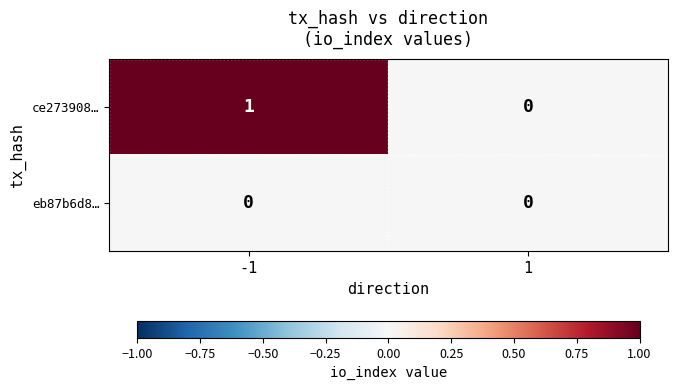

Is the value of eb87b6d8… at 1 greater than the value of ce273908… at -1?

No